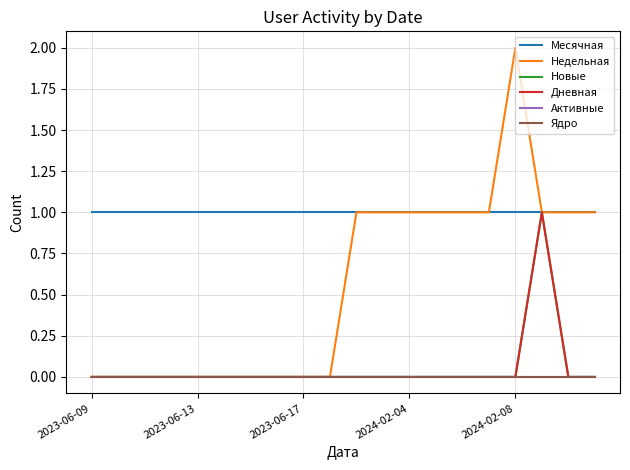

Reading left to right, extract all data points from this chart.

Месячная: 1	1	1	1	1	1	1	1	1	1	1	1	1	1	1	1	1	1	1	1
Недельная: 0	0	0	0	0	0	0	0	0	0	1	1	1	1	1	1	2	1	1	1
Новые: 0	0	0	0	0	0	0	0	0	0	0	0	0	0	0	0	0	1	0	0
Дневная: 0	0	0	0	0	0	0	0	0	0	0	0	0	0	0	0	0	1	0	0
Активные: 0	0	0	0	0	0	0	0	0	0	0	0	0	0	0	0	0	0	0	0
Ядро: 0	0	0	0	0	0	0	0	0	0	0	0	0	0	0	0	0	0	0	0